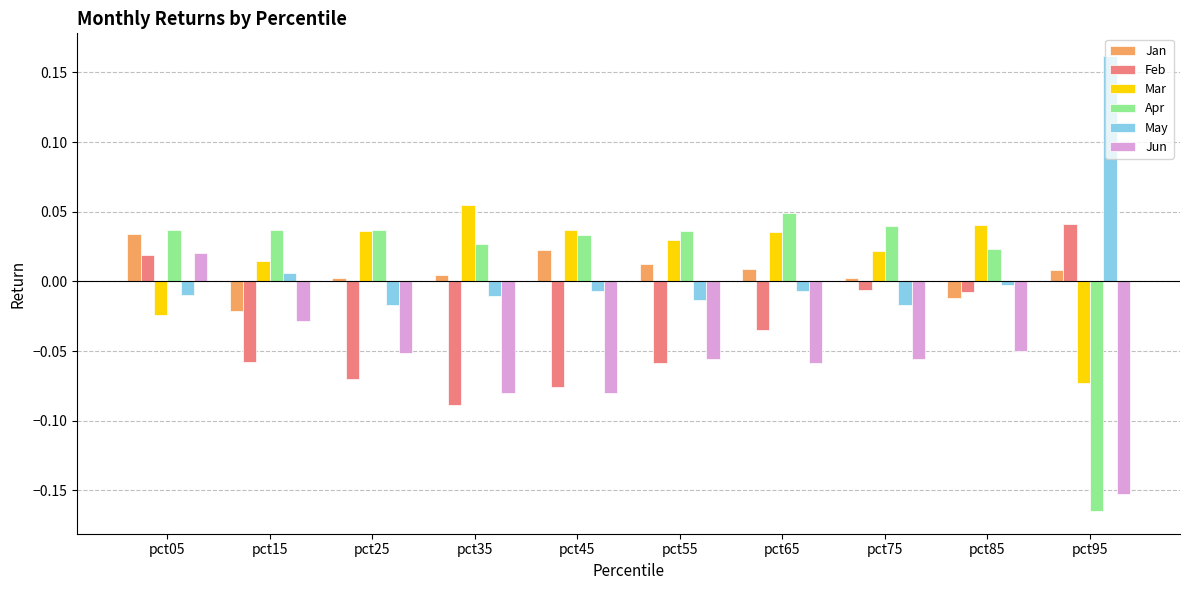

At which category does the chart reach its minimum across all series?

pct95